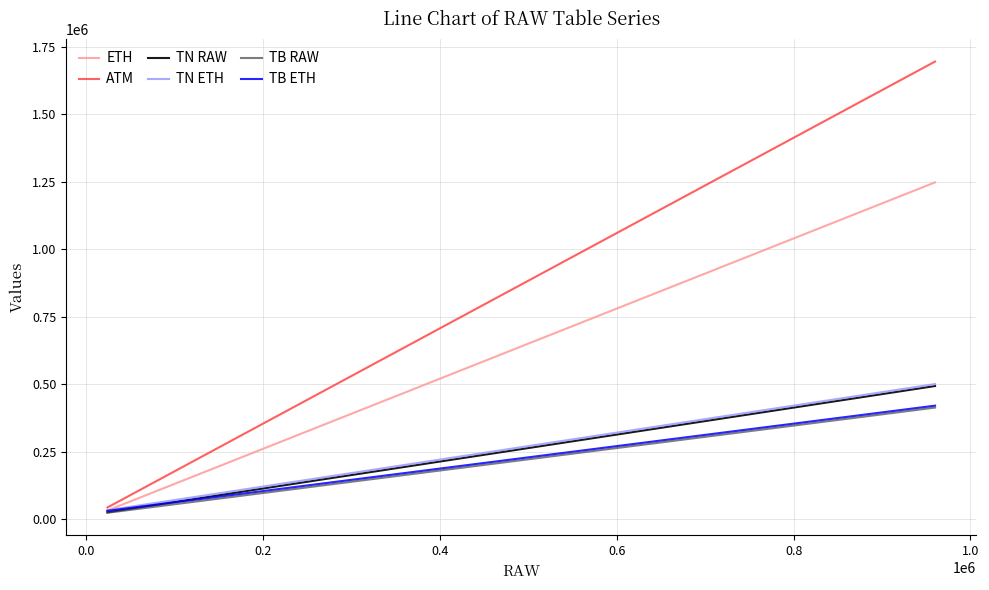

What is the difference between the second highest and minimum values in the TB ETH series?

380000